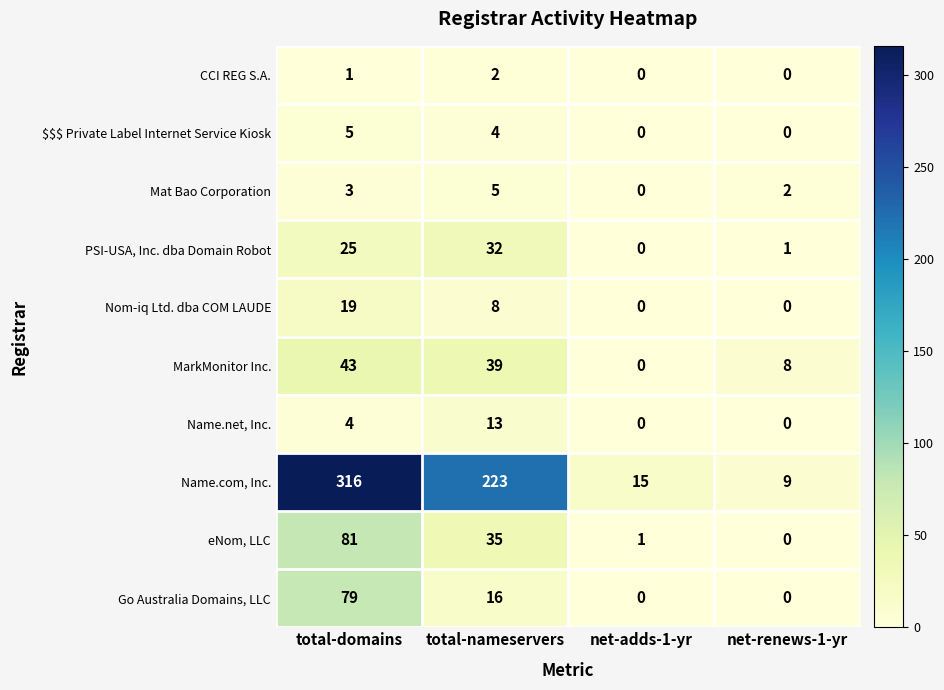

Which series changed the most between total-domains and net-renews-1-yr?

Name.com, Inc.